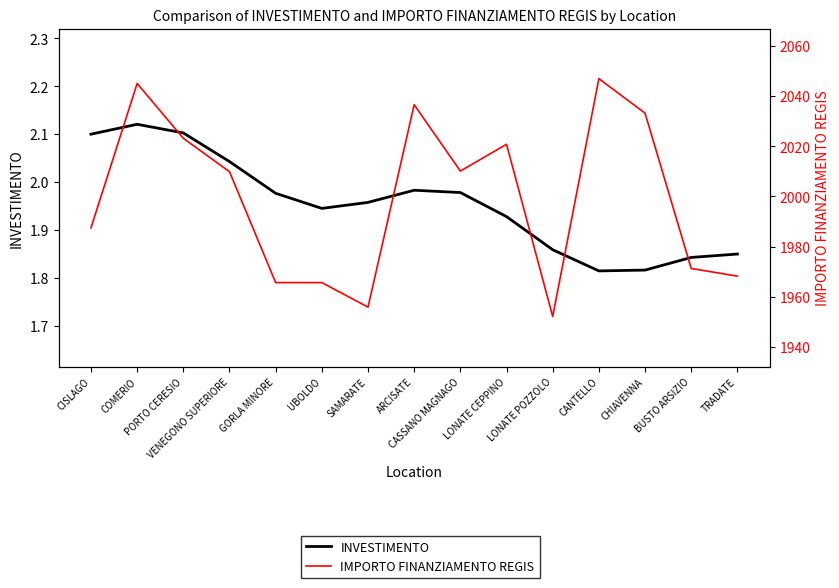

List the series in order of their peak value, lowest first.

INVESTIMENTO, IMPORTO FINANZIAMENTO REGIS